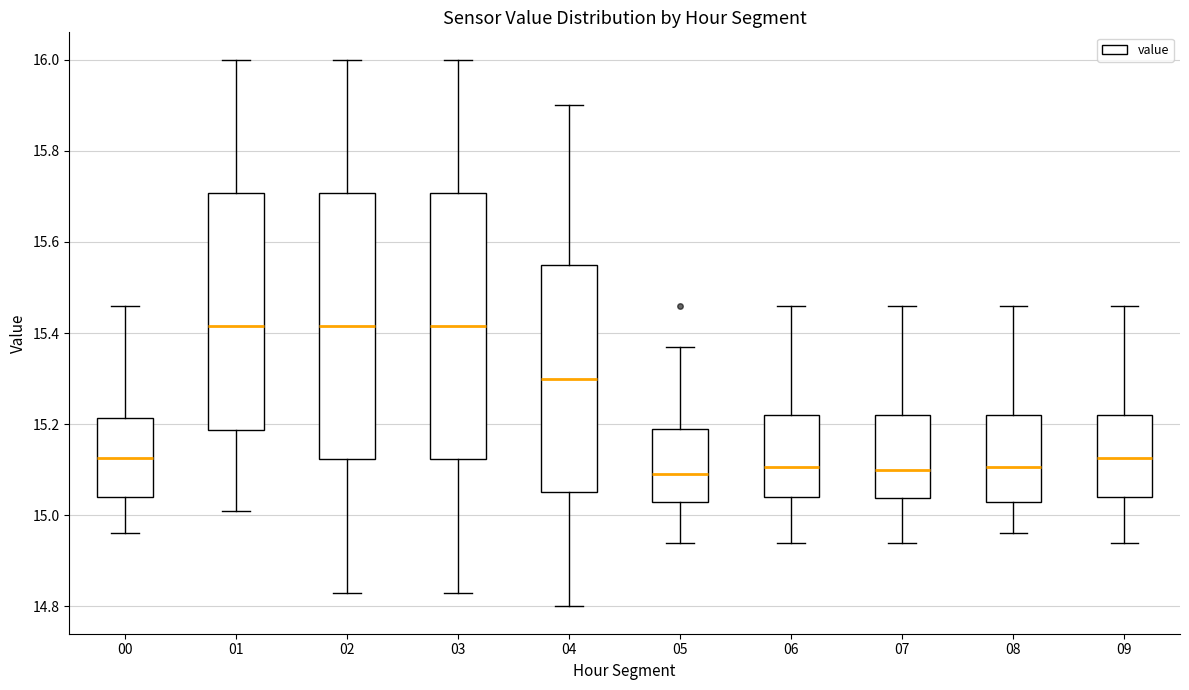

Reading left to right, transcribe this box plot: for each box, give where its median line is, the range the box spans, and where its two whiskers end, as read against the y-axis. The values are not printed on the chart, so give them approximately, as read against the axis.

00: median 15.12, box 15.04 to 15.22, whiskers 14.96 to 15.46
01: median 15.42, box 15.18 to 15.70, whiskers 15.02 to 16.00
02: median 15.42, box 15.12 to 15.70, whiskers 14.84 to 16.00
03: median 15.42, box 15.12 to 15.70, whiskers 14.84 to 16.00
04: median 15.30, box 15.06 to 15.56, whiskers 14.80 to 15.90
05: median 15.10, box 15.04 to 15.20, whiskers 14.94 to 15.38
06: median 15.10, box 15.04 to 15.22, whiskers 14.94 to 15.46
07: median 15.10, box 15.04 to 15.22, whiskers 14.94 to 15.46
08: median 15.10, box 15.04 to 15.22, whiskers 14.96 to 15.46
09: median 15.12, box 15.04 to 15.22, whiskers 14.94 to 15.46